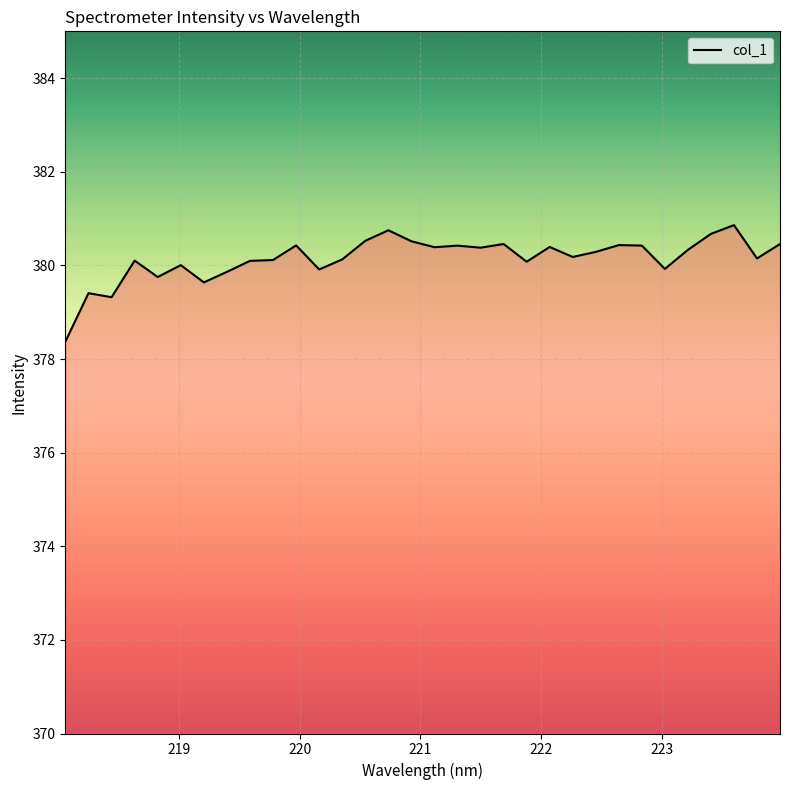

What is the difference between the maximum and minimum values?

2.5